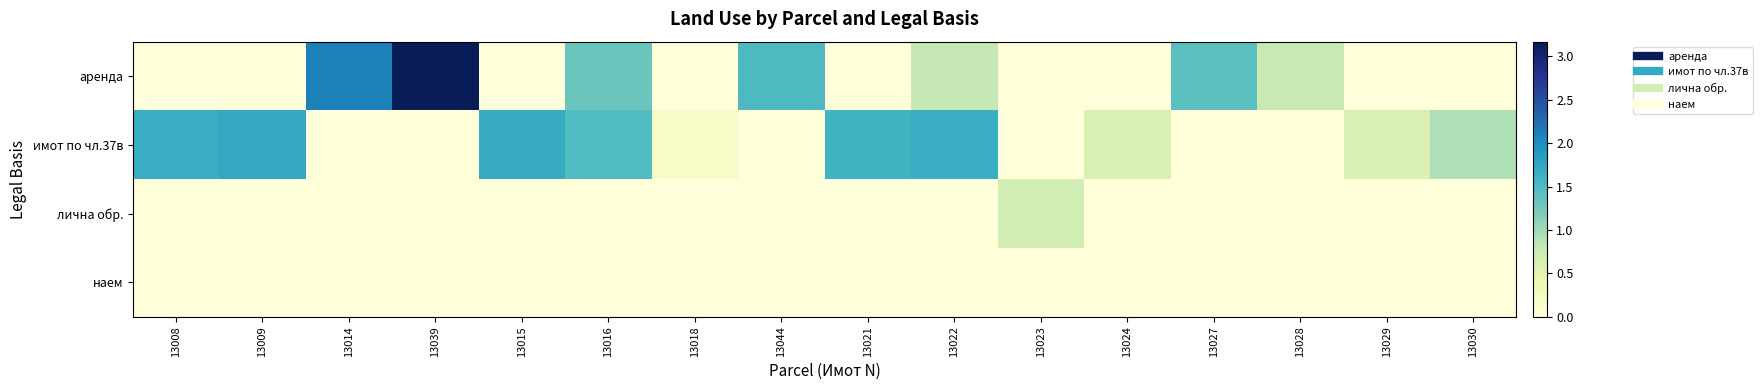

How many series are shown in this chart?

4